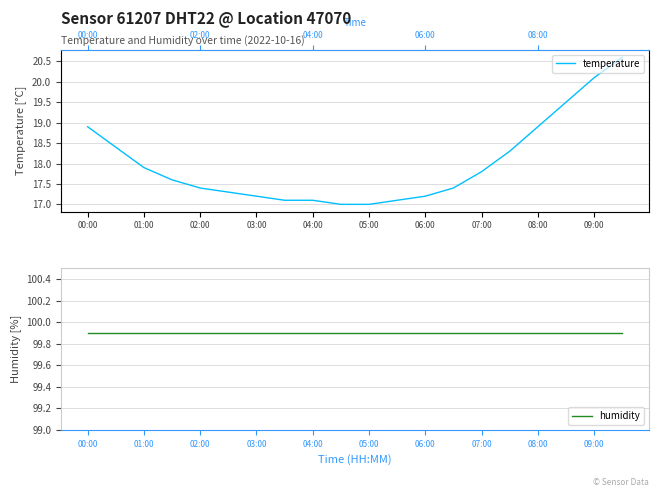

What is the difference between the maximum and minimum values in the temperature series?

3.6